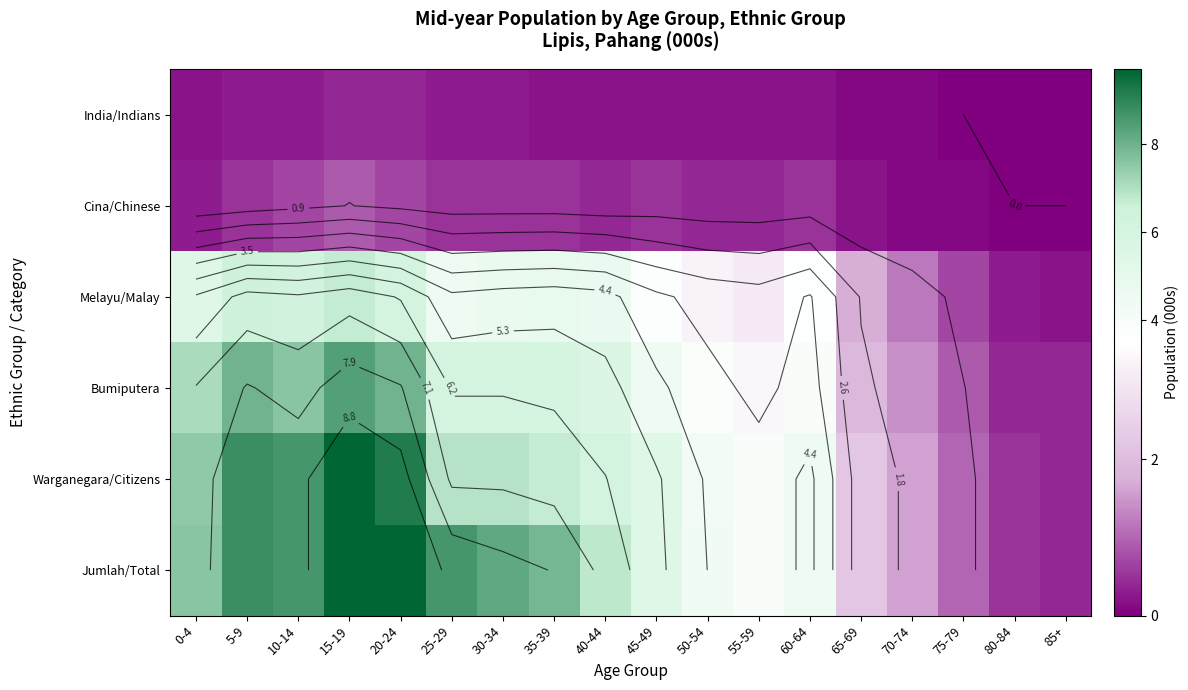

Which has a higher value, 5-9 or 10-14?

5-9